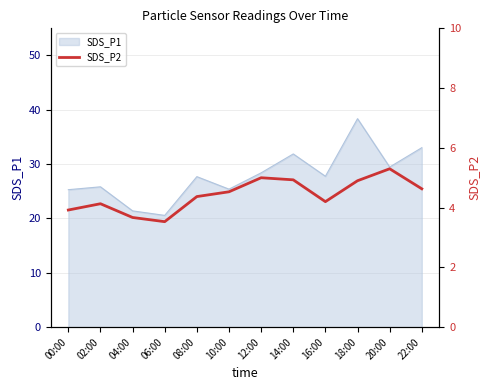

Does the chart have visible grid lines?

Yes